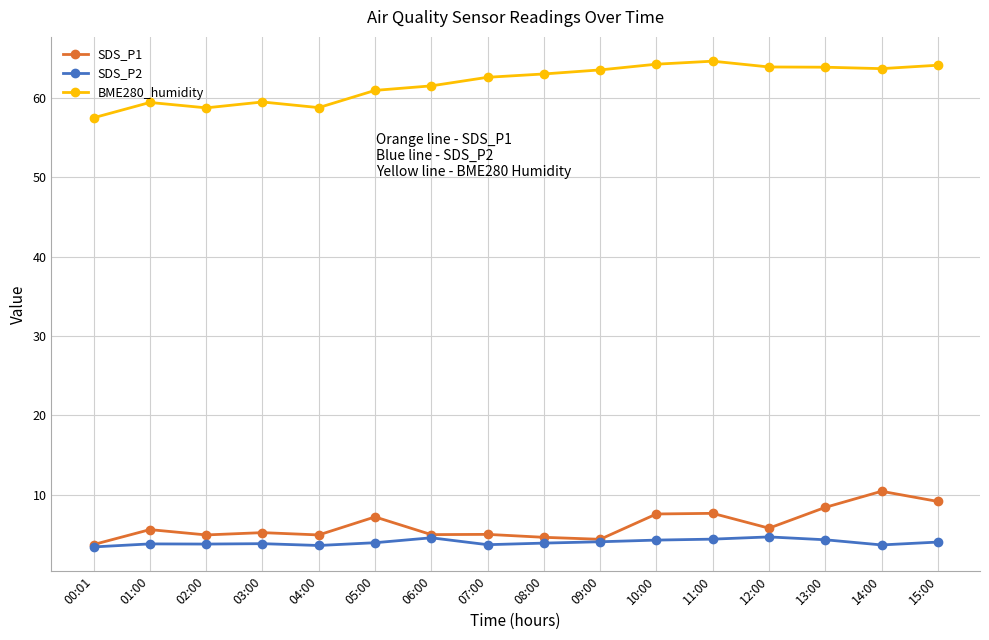

What is the maximum value shown in the chart?

64.6